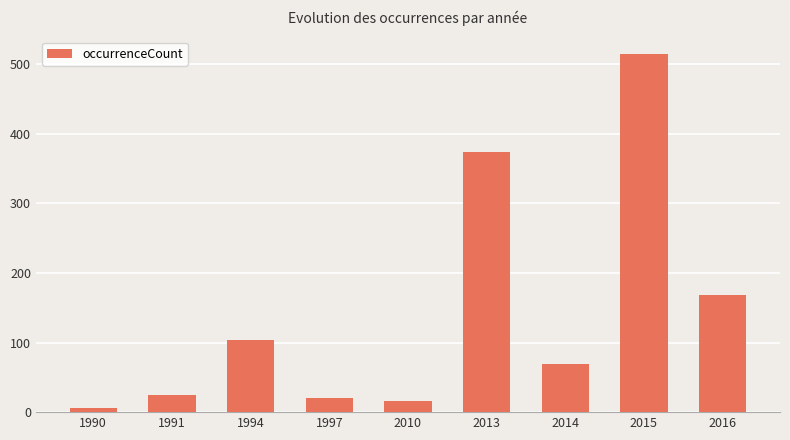

What is the maximum value shown in the chart?

514